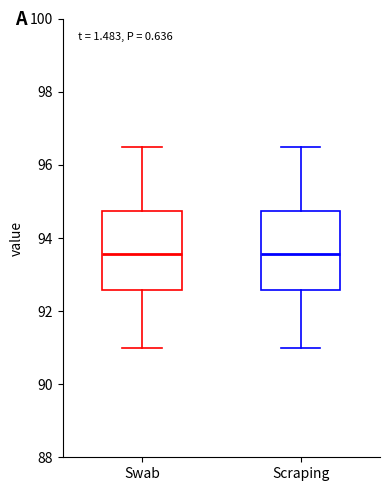

Reading left to right, transcribe this box plot: for each box, give where its median line is, the range the box spans, and where its two whiskers end, as read against the y-axis. The values are not printed on the chart, so give them approximately, as read against the axis.

Swab: median 93.6, box 92.6 to 94.8, whiskers 91.0 to 96.6
Scraping: median 93.6, box 92.6 to 94.8, whiskers 91.0 to 96.6